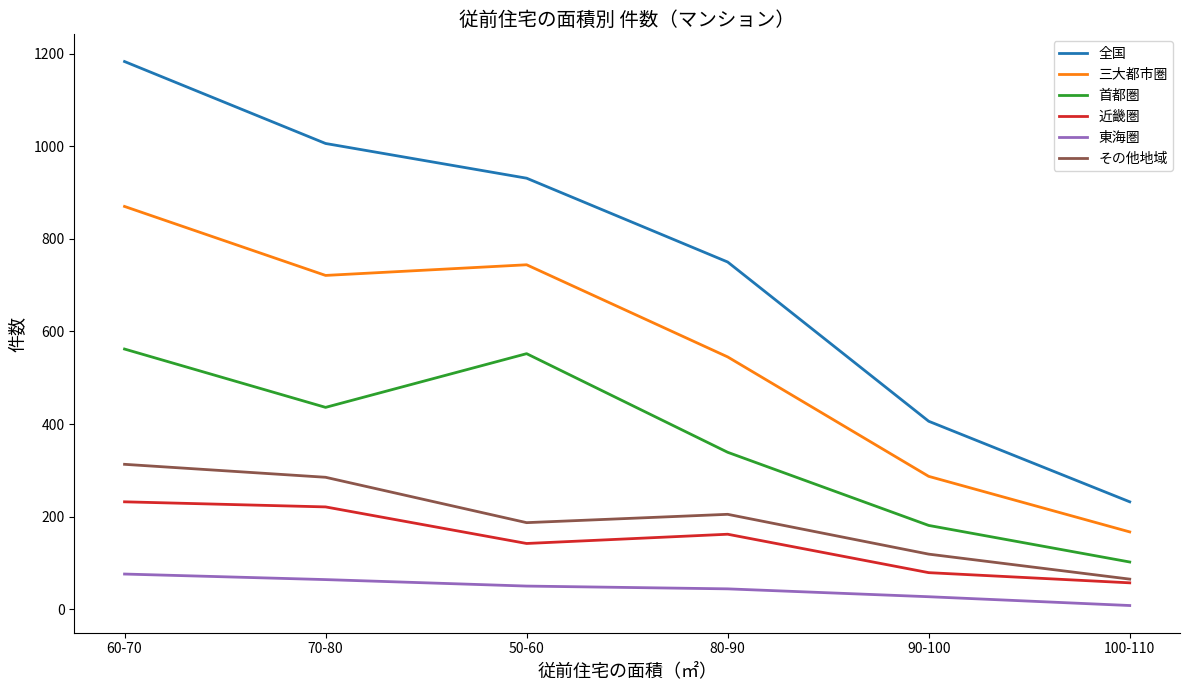

Does the chart have visible grid lines?

No